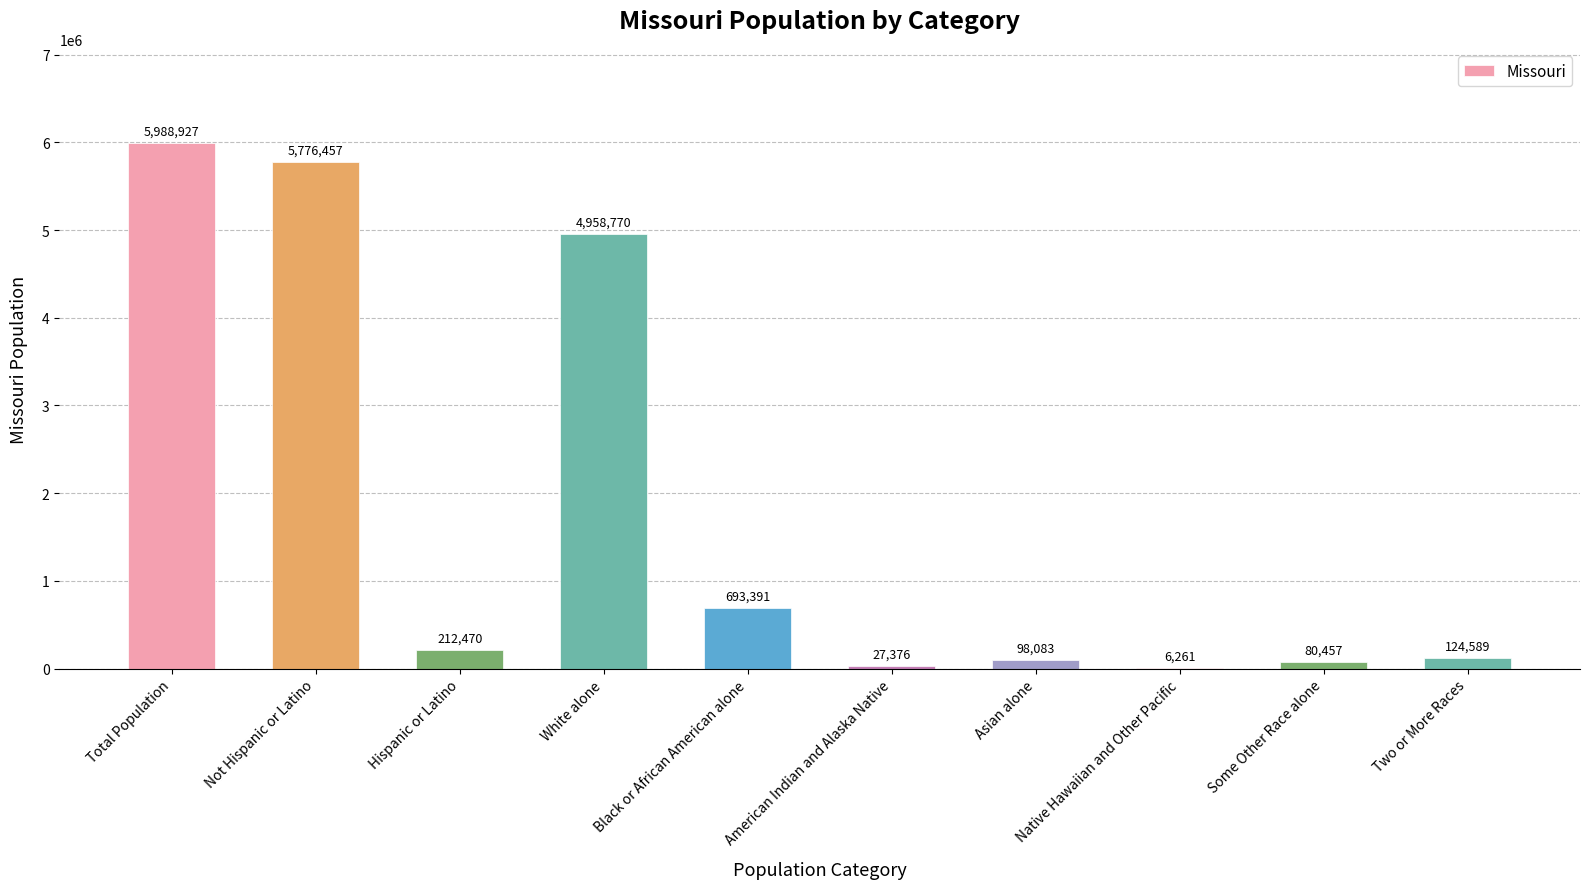

What is the sum of all values?

17966781